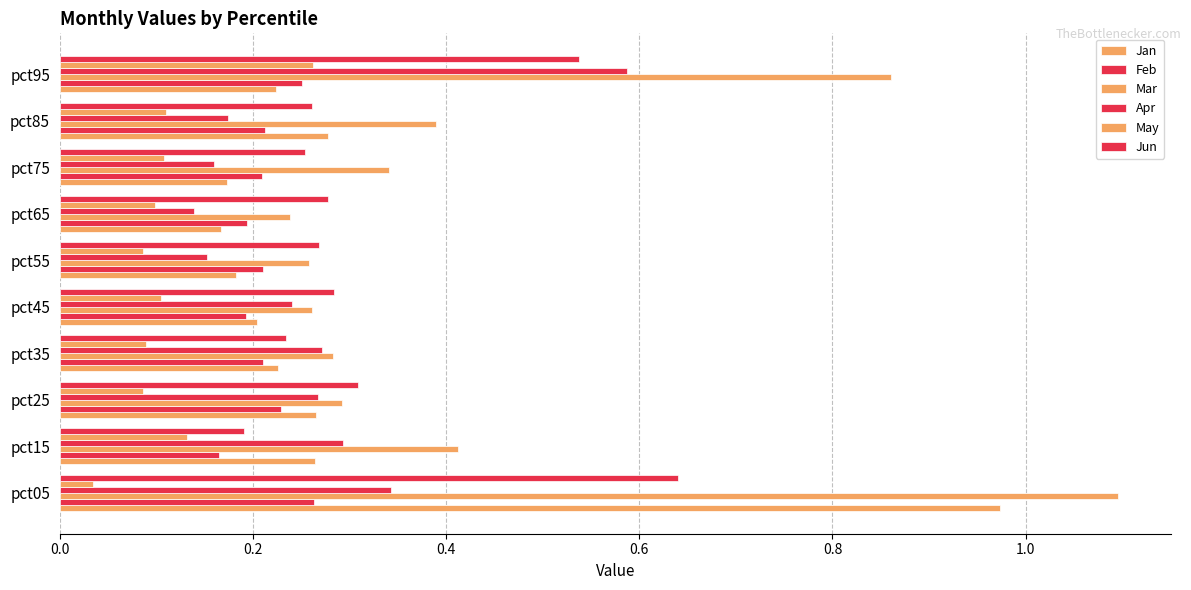

What is the difference between the maximum and minimum values in the Jan series?

0.8